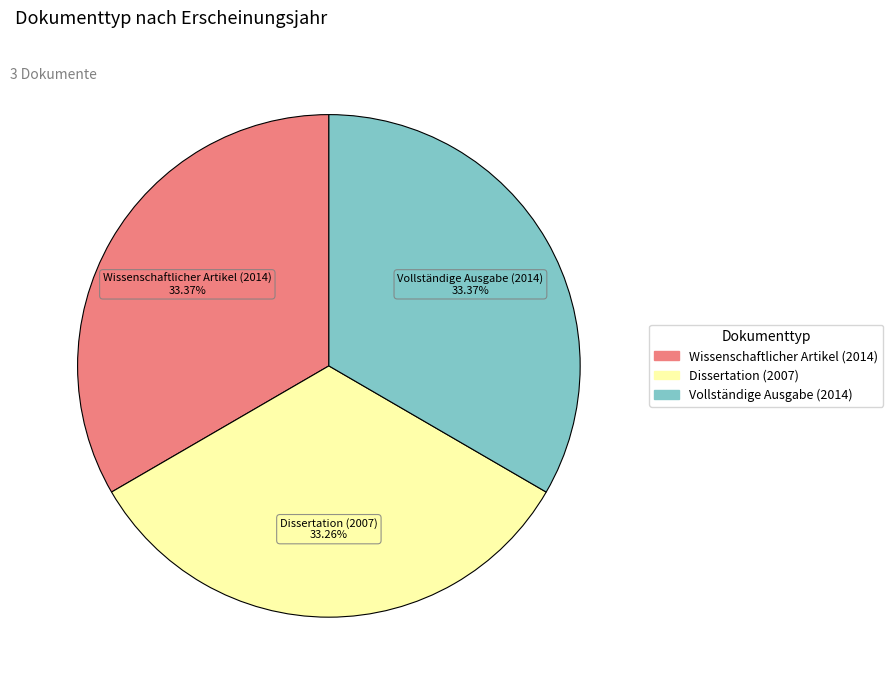

True or false: Dissertation (2007) accounts for 25% of the total.

False